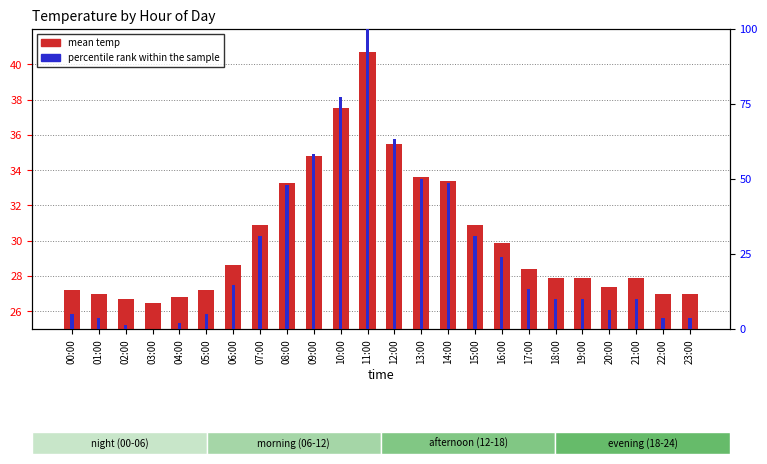

What is the sum of the percentile rank within the sample values at 08:00 and 22:00?

51.4